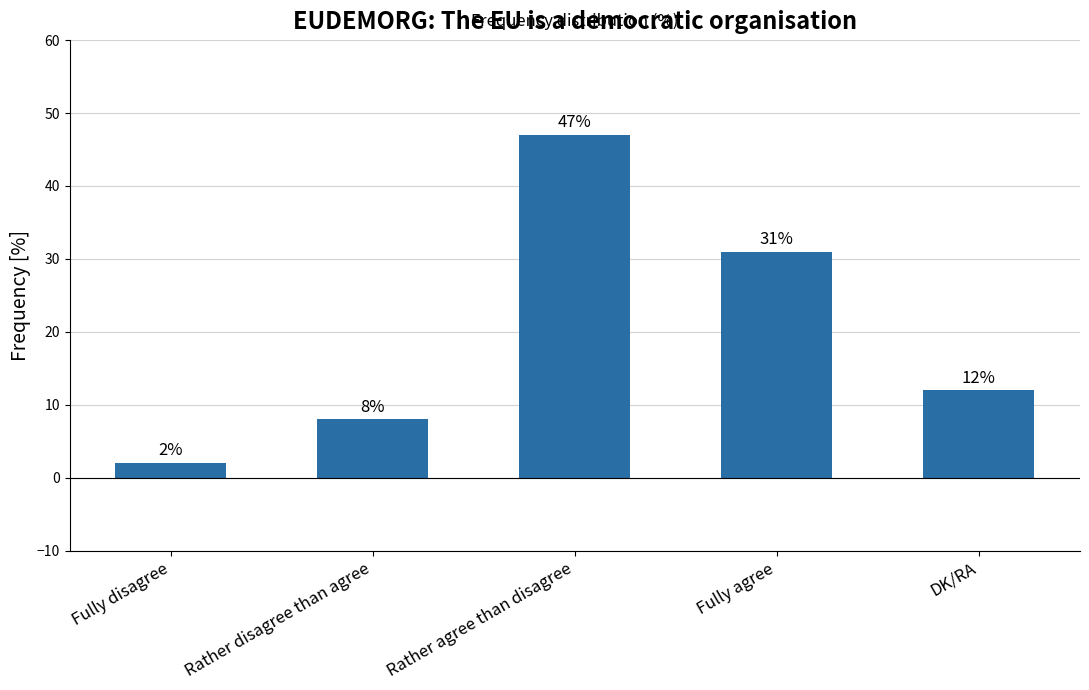

List the labels in order of value, largest first.

Rather agree than disagree, Fully agree, DK/RA, Rather disagree than agree, Fully disagree